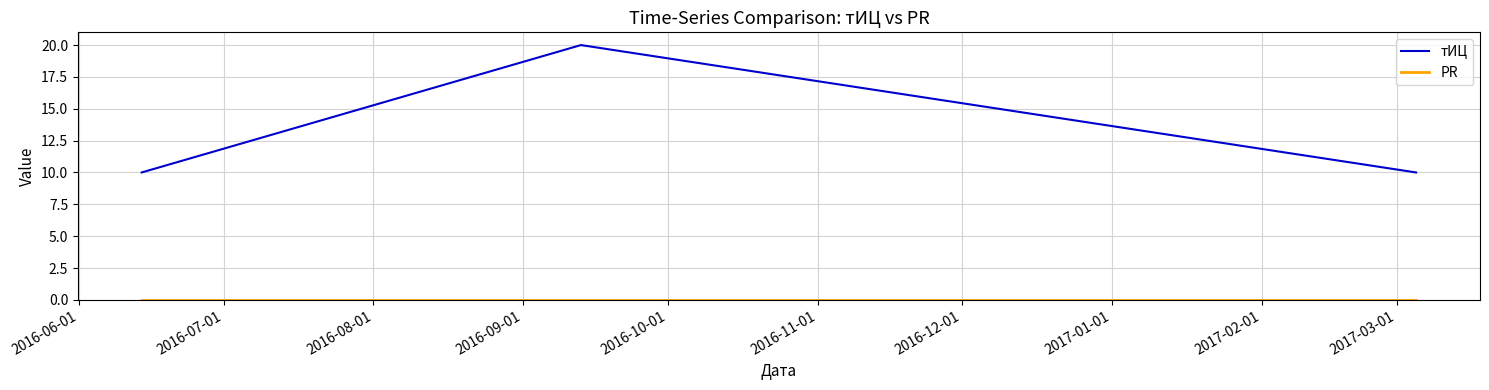

Which series has the largest total across all categories?

тИЦ